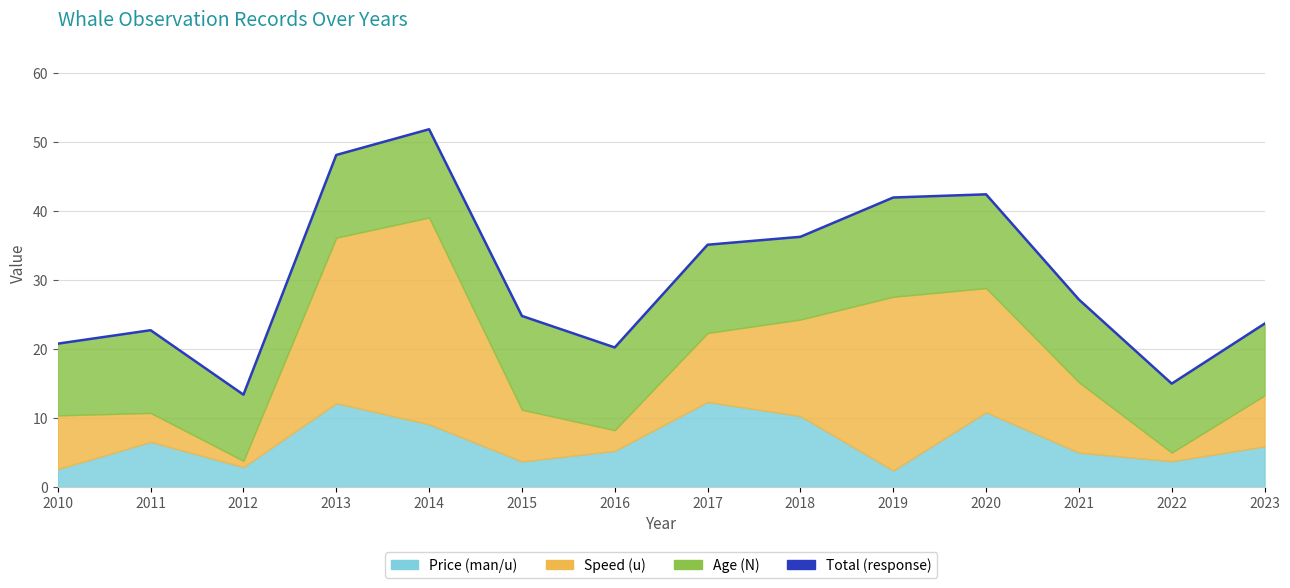

At which category does the chart reach its minimum across all series?

2012